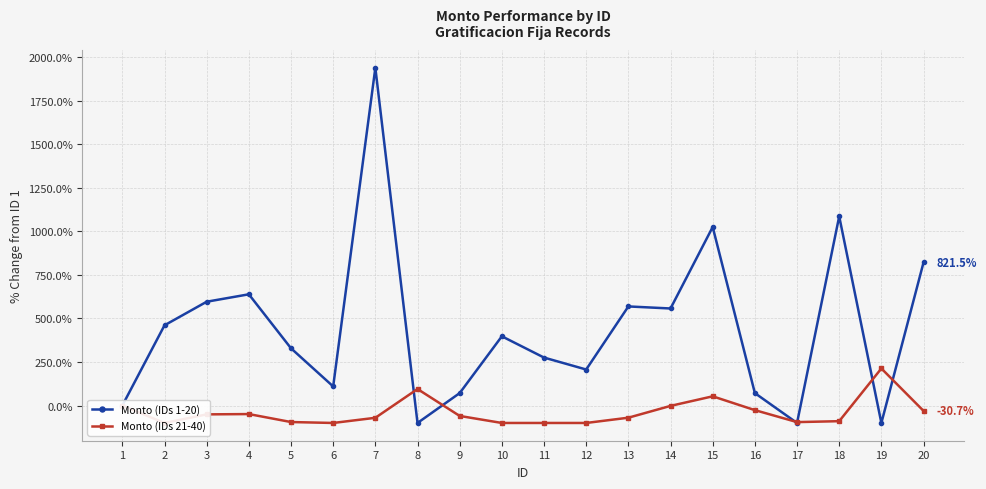

At which label does Monto (IDs 1-20) first exceed 397?

2